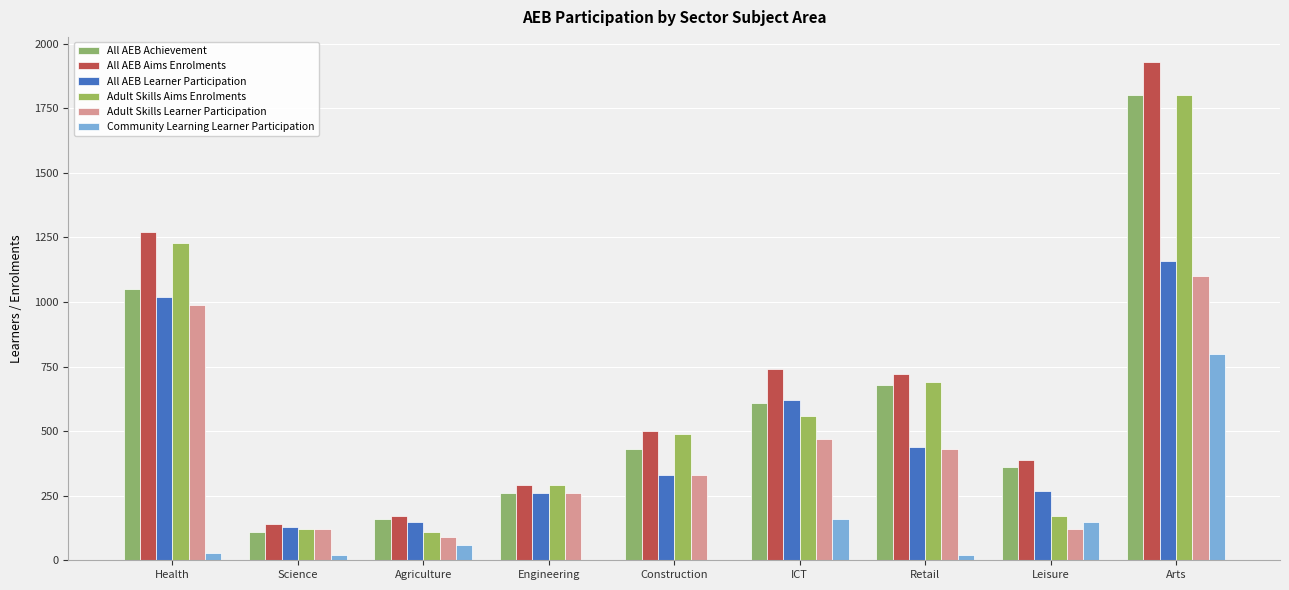

What is the total value across all series at Arts?

8590